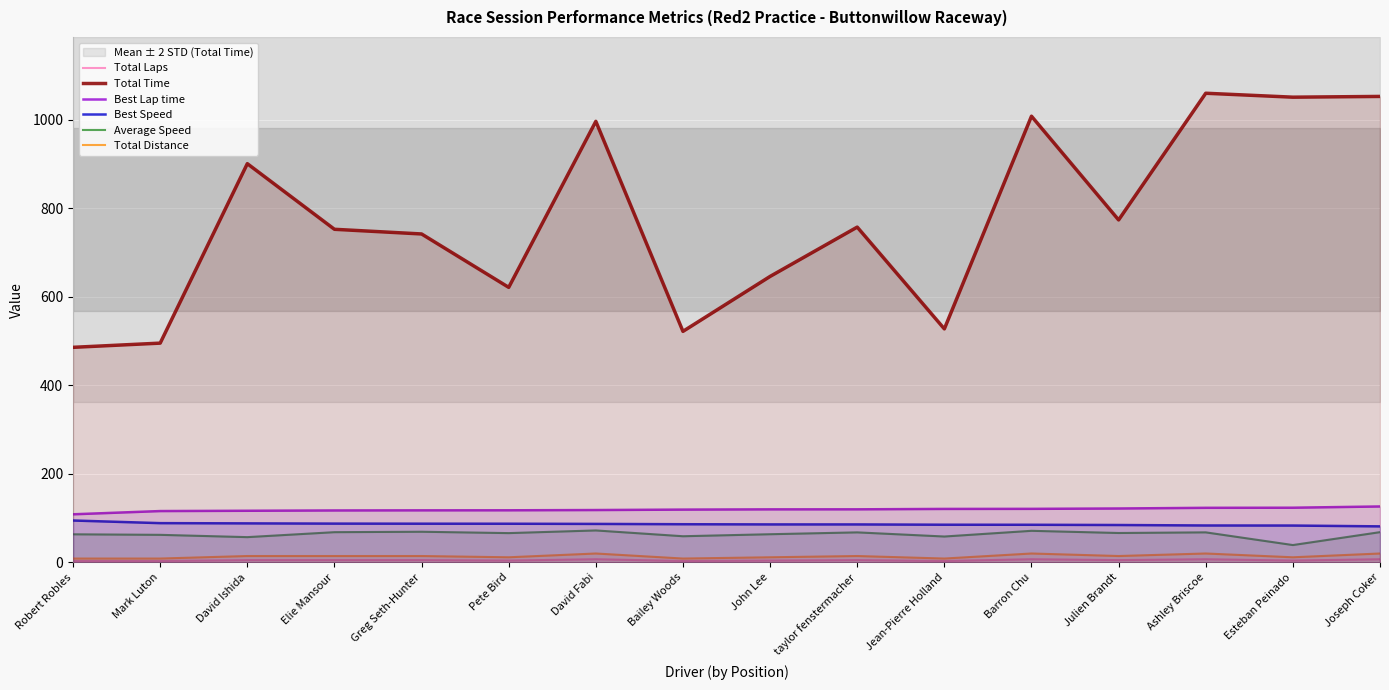

What is the highest value of the Best Lap time series?

126.2